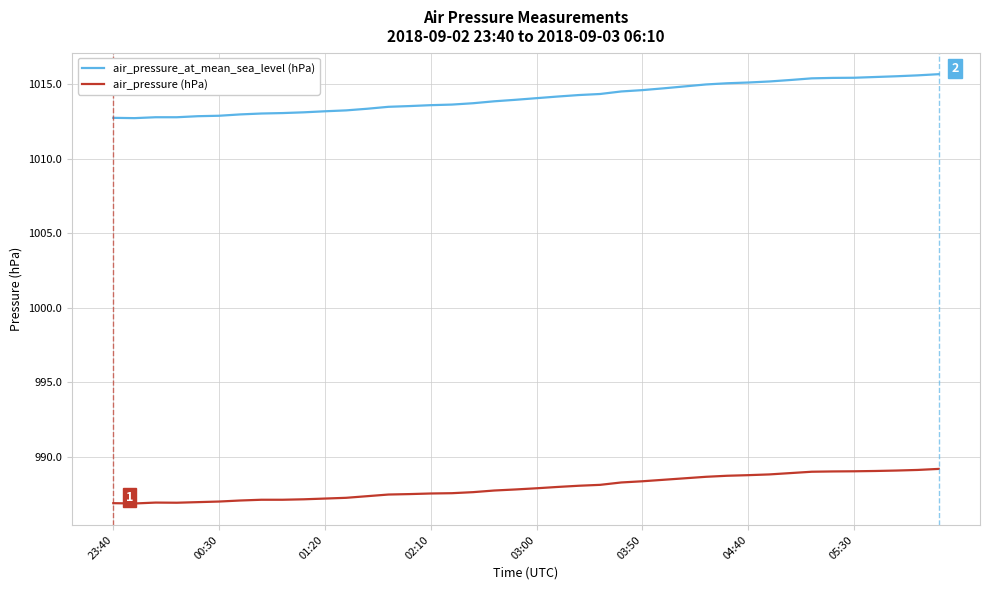

At how many categories does at least one series exceed 1005?

40